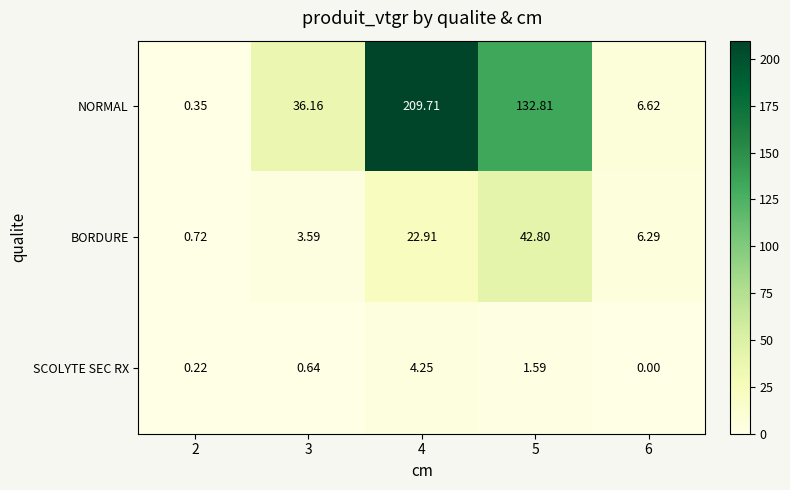

What is the total value across all series at 3?

40.4